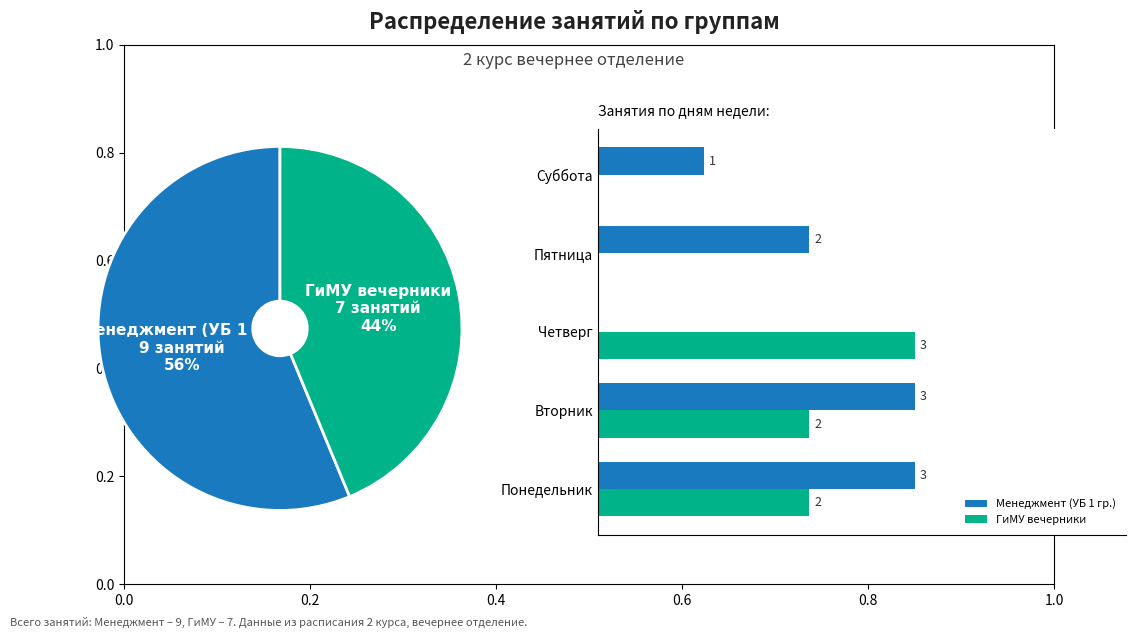

Is it true that Суббота is 4% of the pie?

False